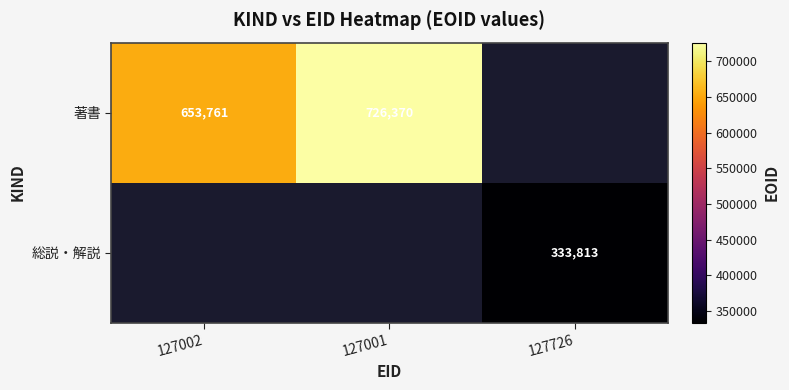

The value of 著書 at 127001 is 726370. True or false?

True